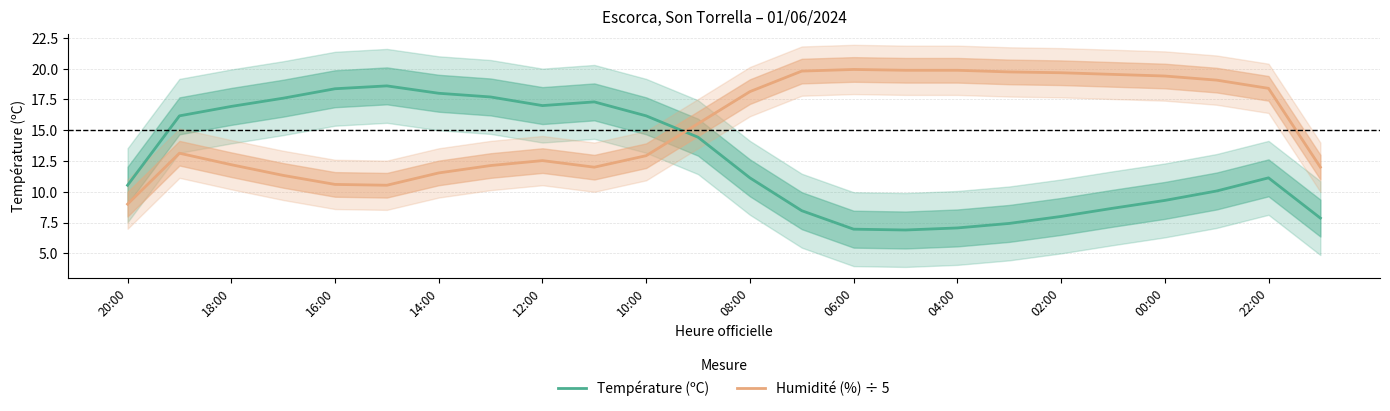

What is the greatest value displayed?

19.9